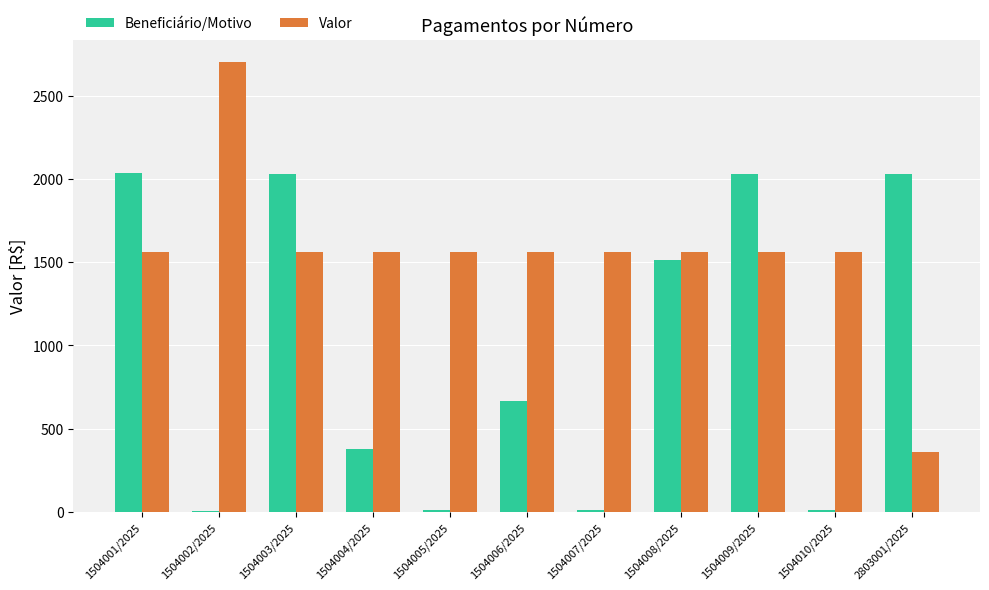

What is the sum of all Beneficiário/Motivo values?

10718